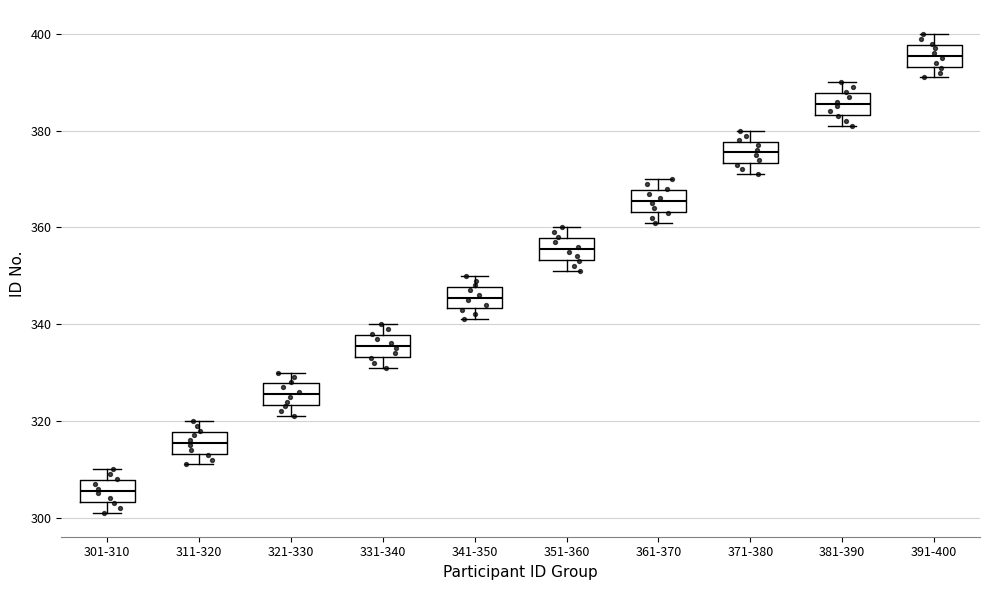

Reading left to right, transcribe this box plot: for each box, give where its median line is, the range the box spans, and where its two whiskers end, as read against the y-axis. The values are not printed on the chart, so give them approximately, as read against the axis.

301-310: median 306, box 304 to 308, whiskers 302 to 310
311-320: median 316, box 314 to 318, whiskers 312 to 320
321-330: median 326, box 324 to 328, whiskers 322 to 330
331-340: median 336, box 334 to 338, whiskers 332 to 340
341-350: median 346, box 344 to 348, whiskers 342 to 350
351-360: median 356, box 354 to 358, whiskers 352 to 360
361-370: median 366, box 364 to 368, whiskers 362 to 370
371-380: median 376, box 374 to 378, whiskers 372 to 380
381-390: median 386, box 384 to 388, whiskers 382 to 390
391-400: median 396, box 394 to 398, whiskers 392 to 400